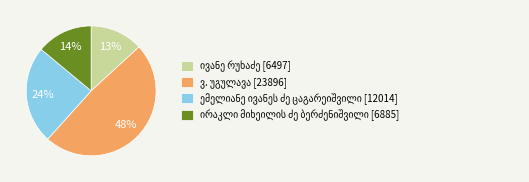

To the nearest percent, what is the average slice percentage?

25%